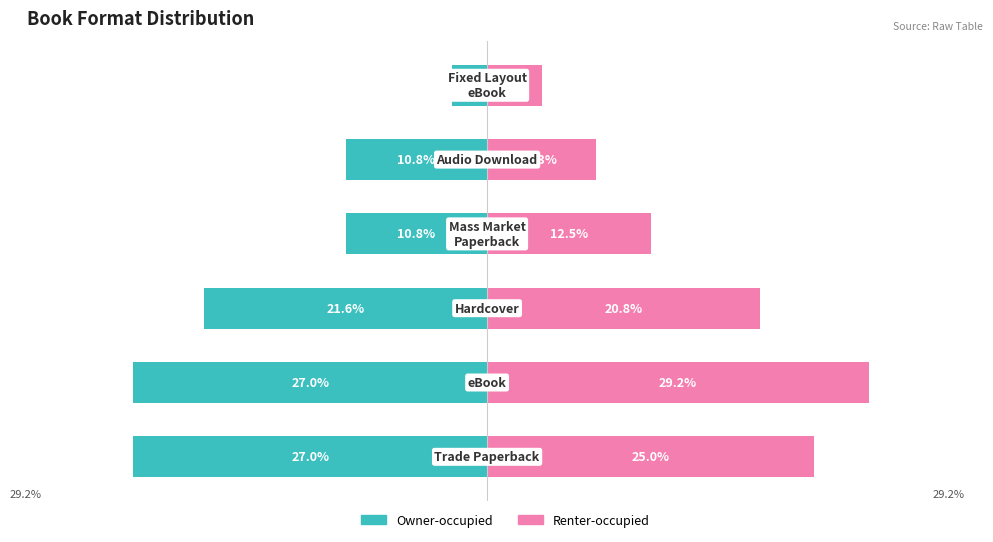

How many bars are there in total?

12